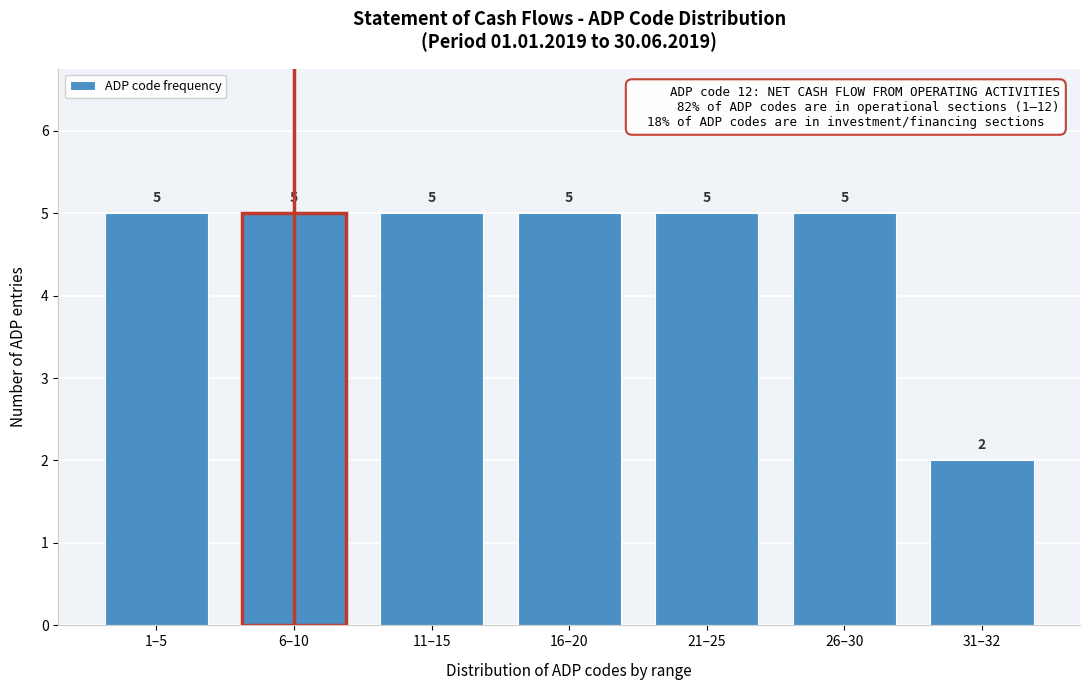

Reading left to right, what are all the values shown in this chart?

1–5=5	6–10=5	11–15=5	16–20=5	21–25=5	26–30=5	31–32=2